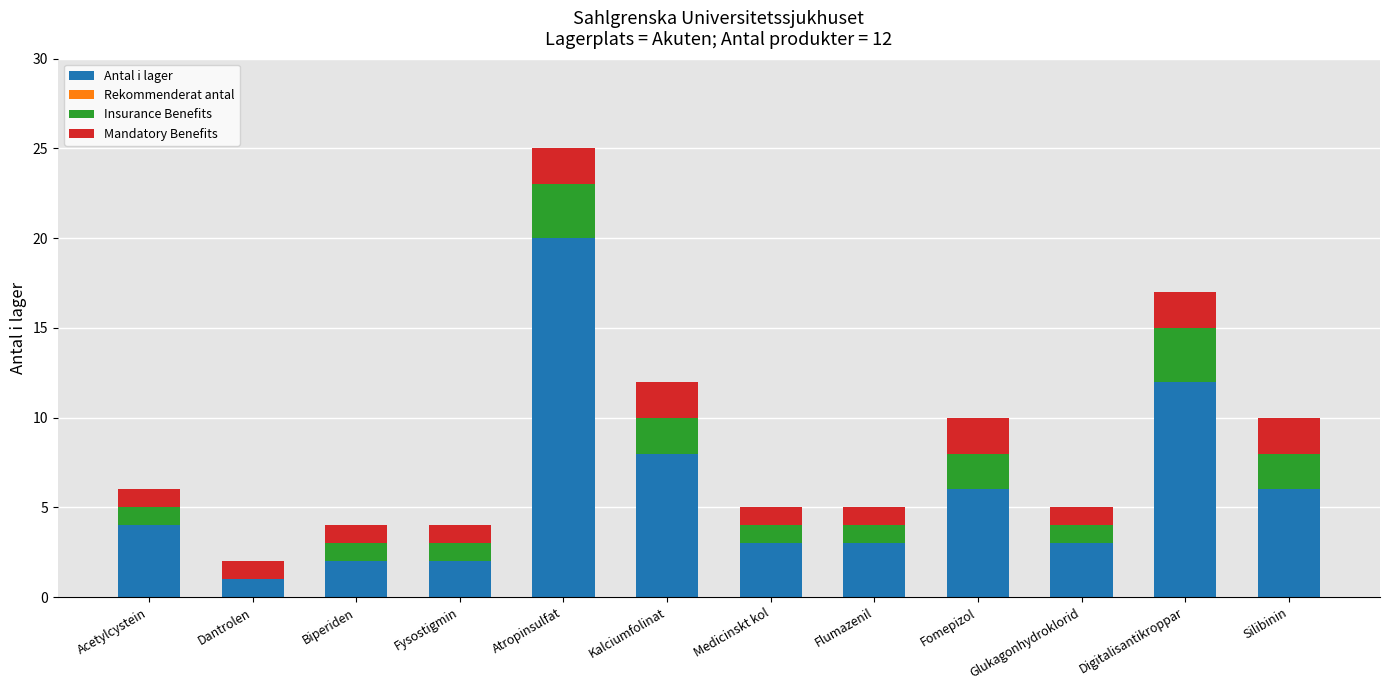

The value of Antal i lager at Biperiden is 2. True or false?

True